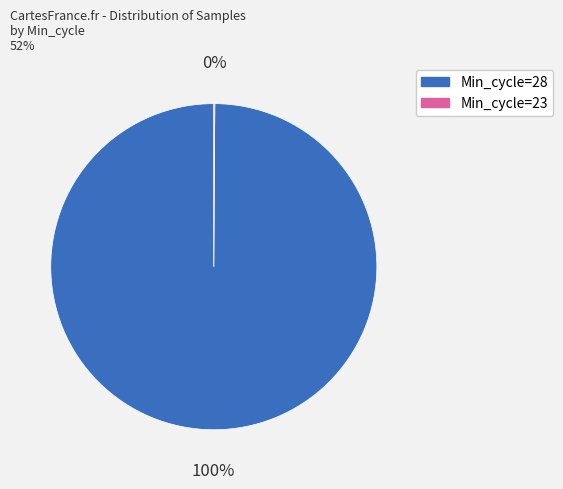

Is there a majority slice in this chart?

Yes